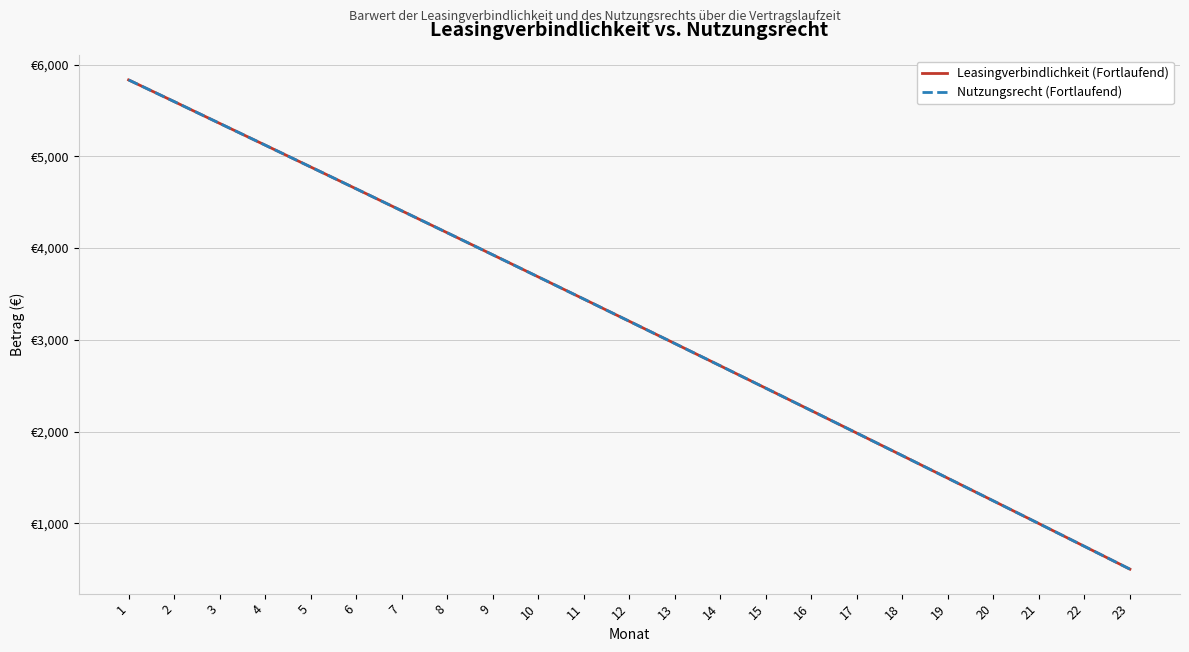

Does the chart display data point markers on the line(s)?

No